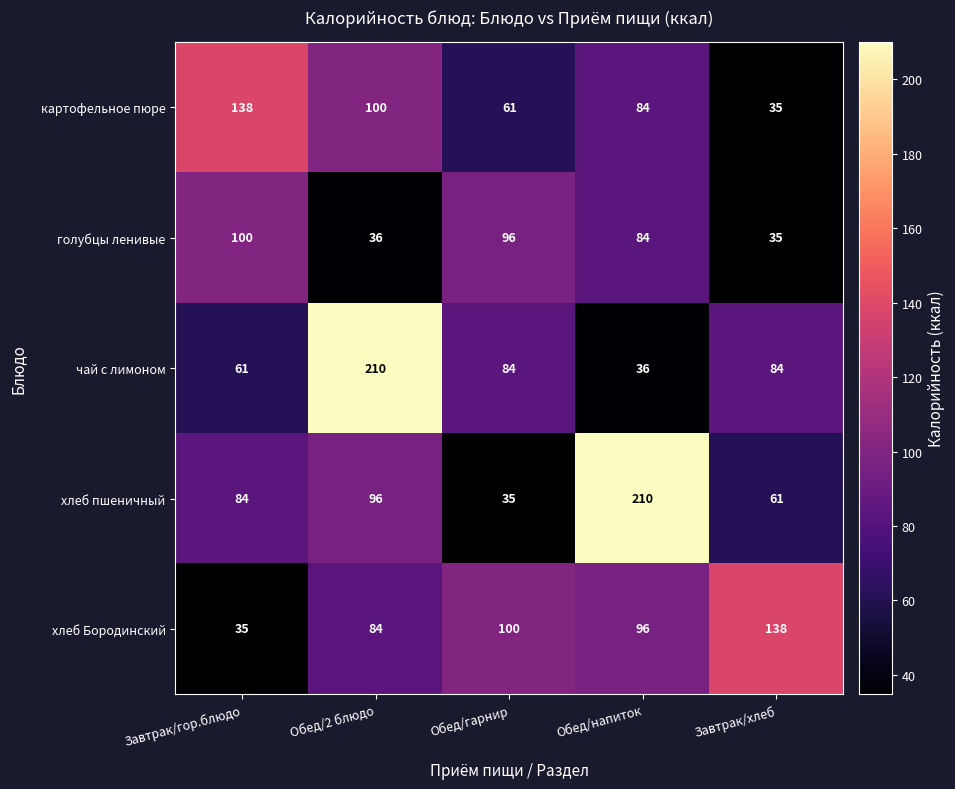

What is the difference between the maximum and minimum values in the картофельное пюре series?

103